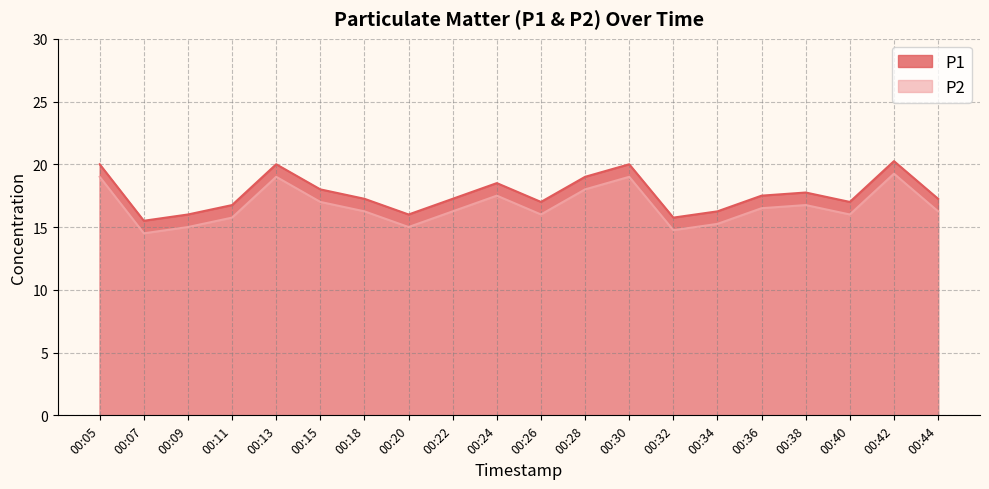

How many data points in P2 are less than 16?

6